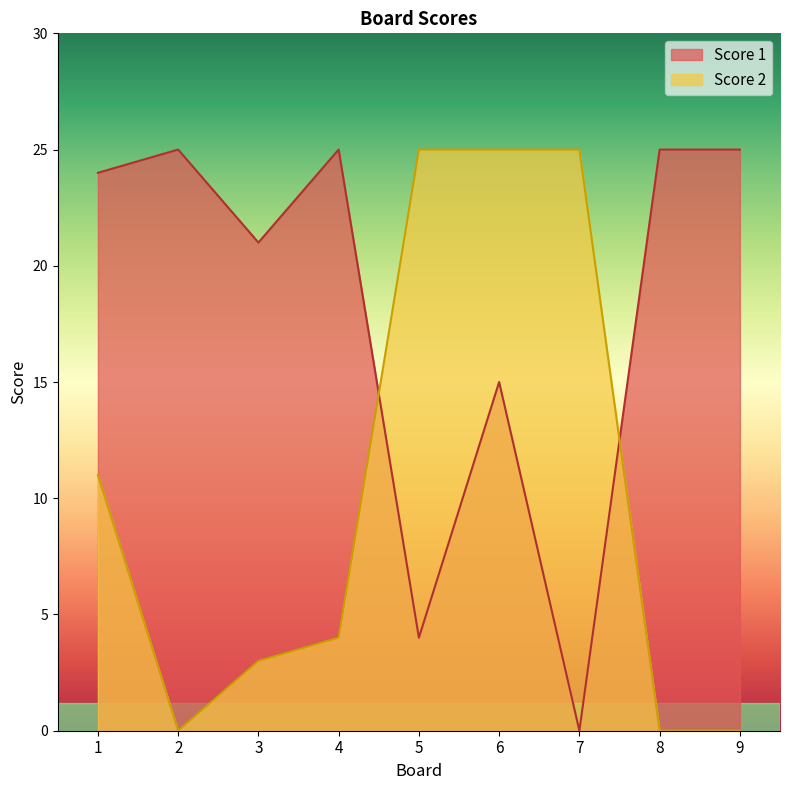

How many values in the Score 1 series exceed 24?

4